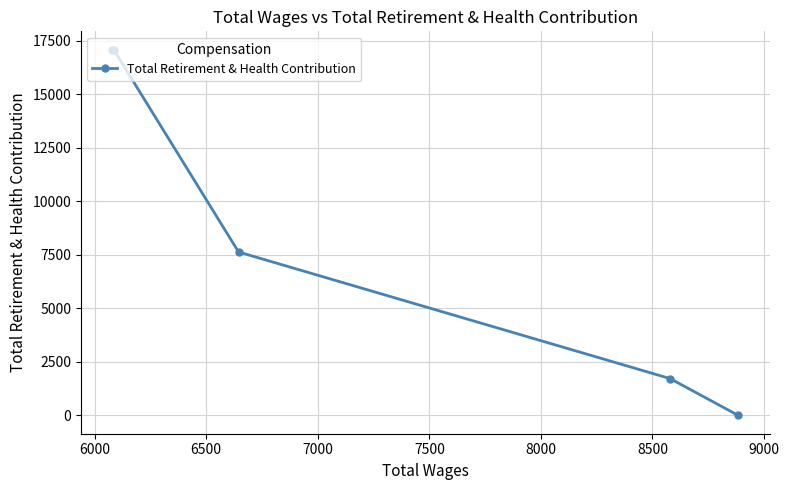

What is the average value?

8705